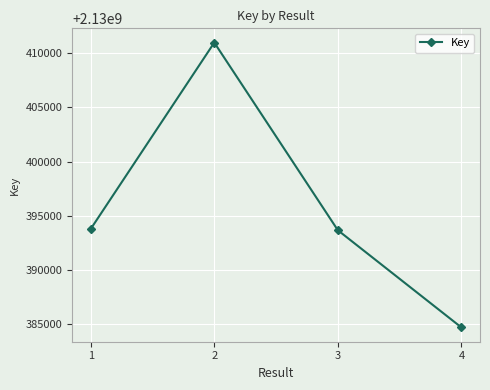

What is the average value?

2130395781